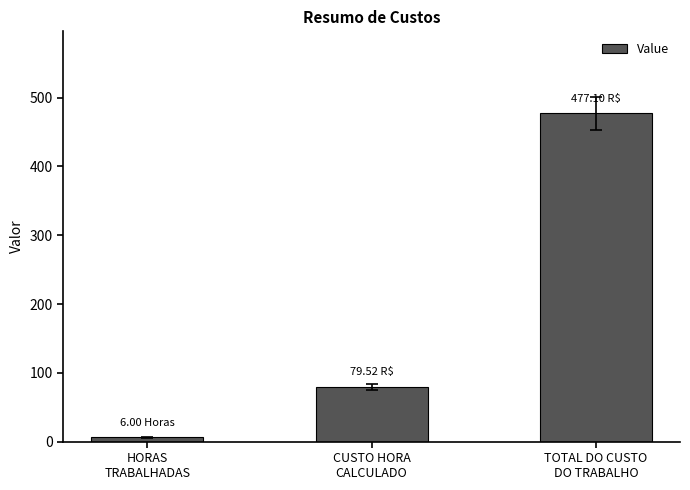

Are the bars grouped side by side (vs. stacked)?

No